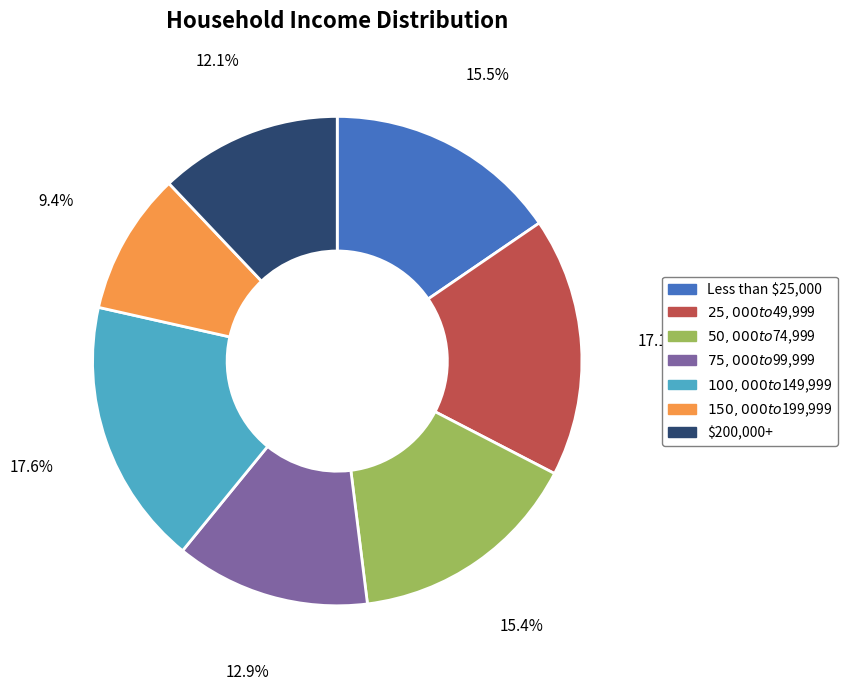

The $200,000+ slice represents 12% of the pie. True or false?

True